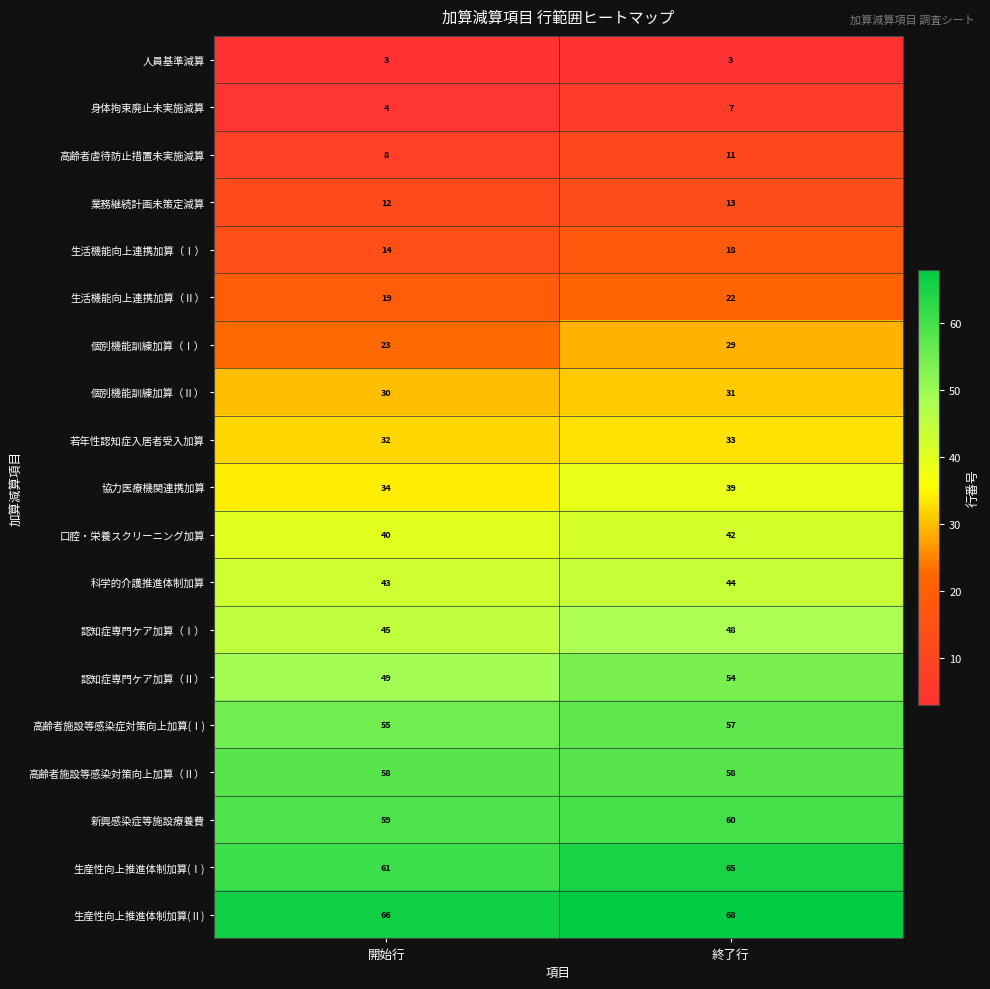

At 開始行, list the series in order from smallest to largest.

人員基準減算, 身体拘束廃止未実施減算, 高齢者虐待防止措置未実施減算, 業務継続計画未策定減算, 生活機能向上連携加算（Ⅰ）, 生活機能向上連携加算（Ⅱ）, 個別機能訓練加算（Ⅰ）, 個別機能訓練加算（Ⅱ）, 若年性認知症入居者受入加算, 協力医療機関連携加算, 口腔・栄養スクリーニング加算, 科学的介護推進体制加算, 認知症専門ケア加算（Ⅰ）, 認知症専門ケア加算（Ⅱ）, 高齢者施設等感染症対策向上加算(Ⅰ), 高齢者施設等感染対策向上加算（Ⅱ）, 新興感染症等施設療養費, 生産性向上推進体制加算(Ⅰ), 生産性向上推進体制加算(Ⅱ)